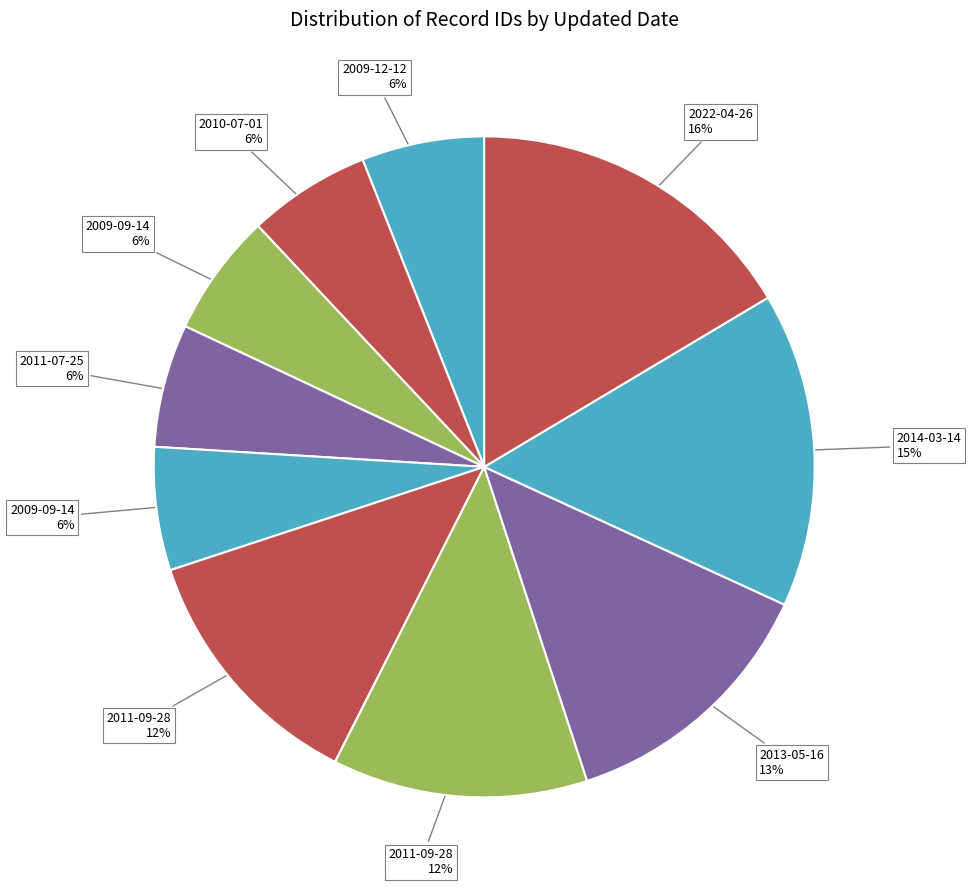

Count the number of slices in the pie.

10